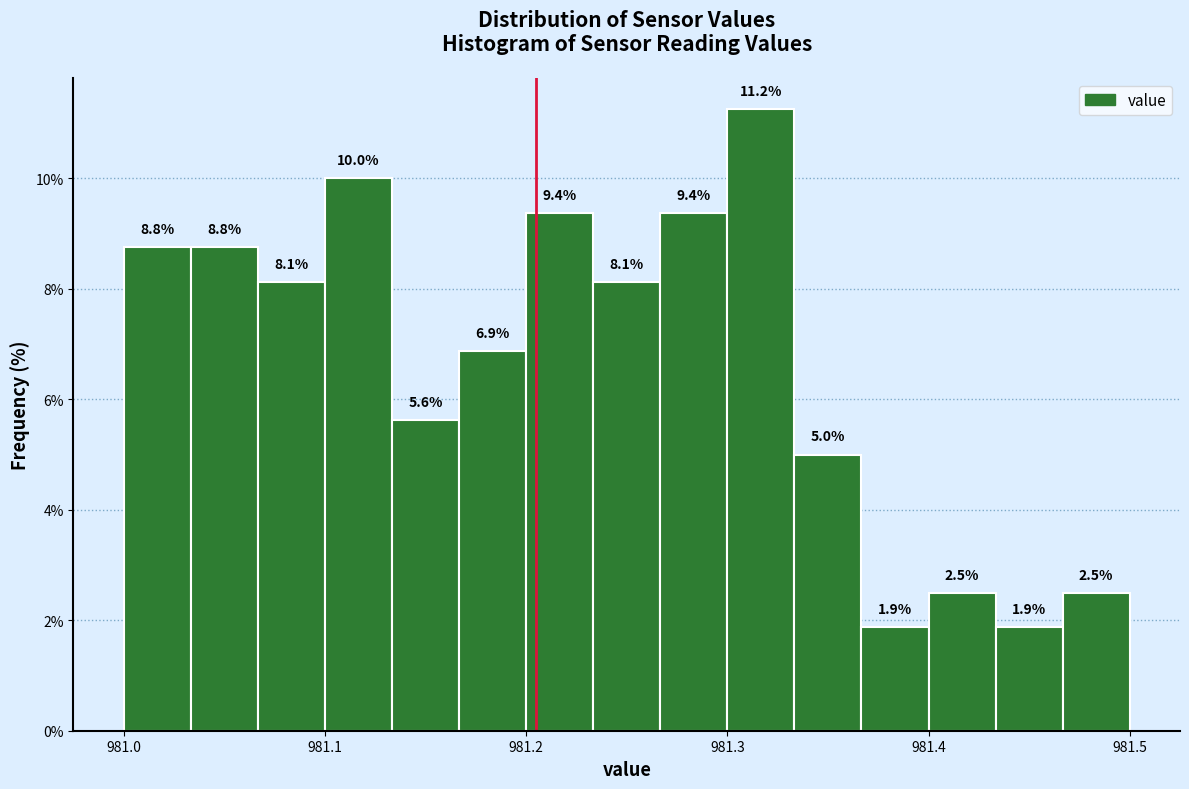

Around what value on the x-axis is the tallest bar? Give the approximate position of its centre, as read against the axis.

981.32